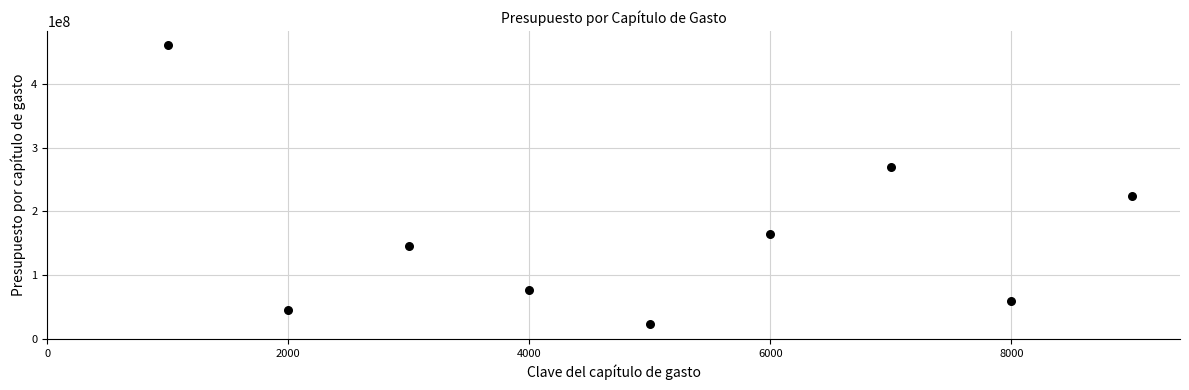

What Y value in the scatter plot is closest to 242335549?

224587097